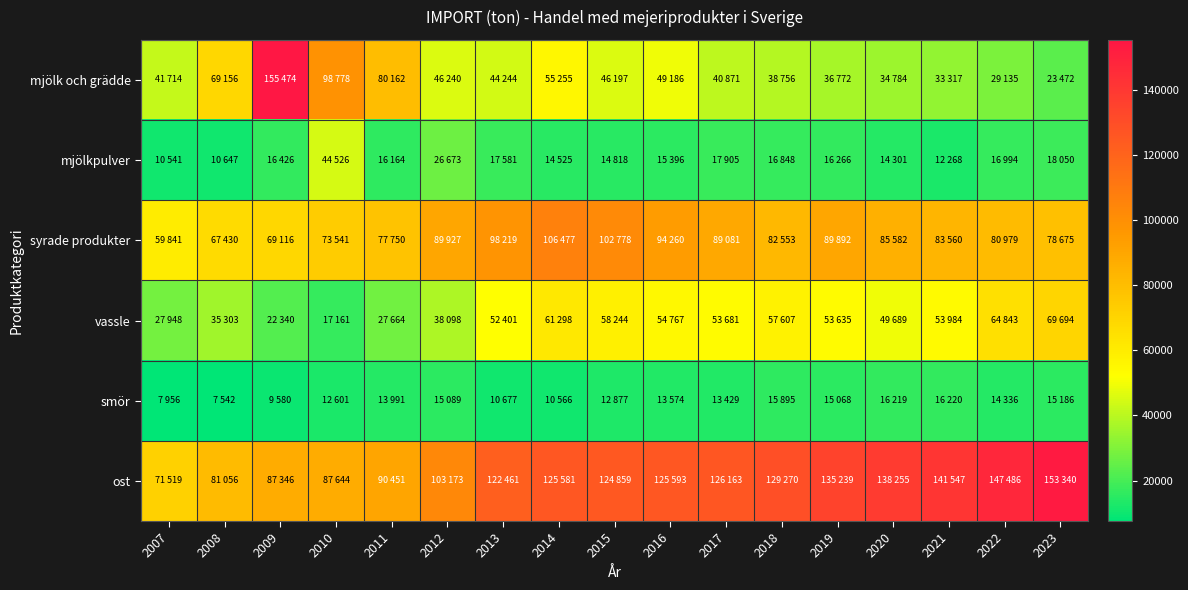

At how many categories does at least one series exceed 101292?

13